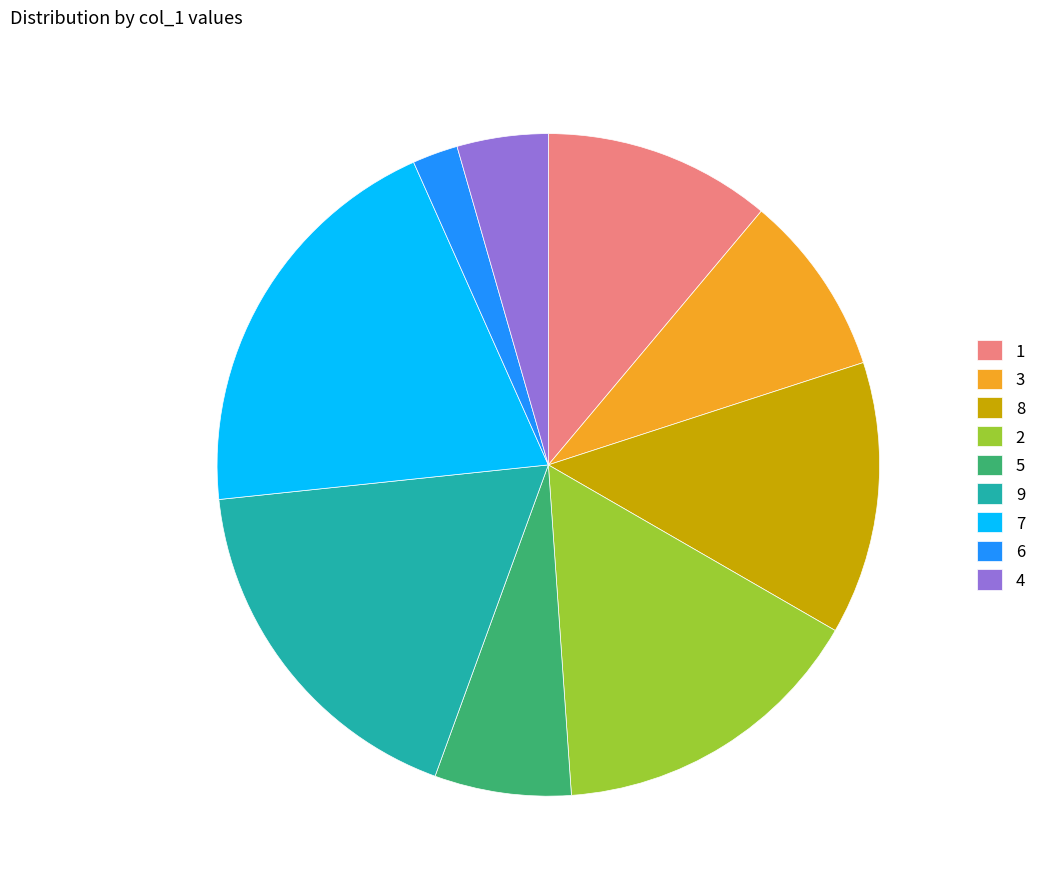

Count the number of slices in the pie.

9